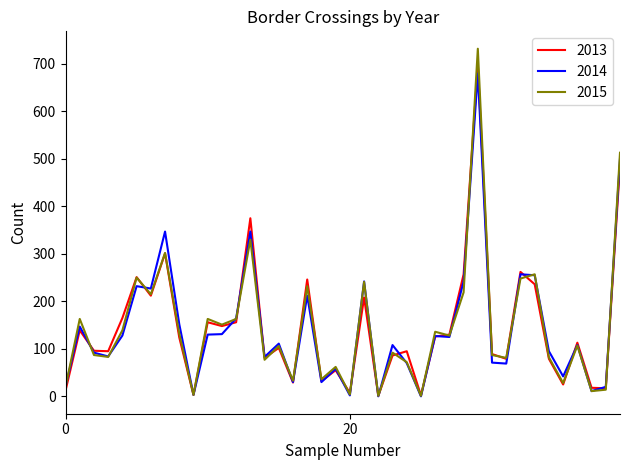

Which series has the widest spread of values?

2015